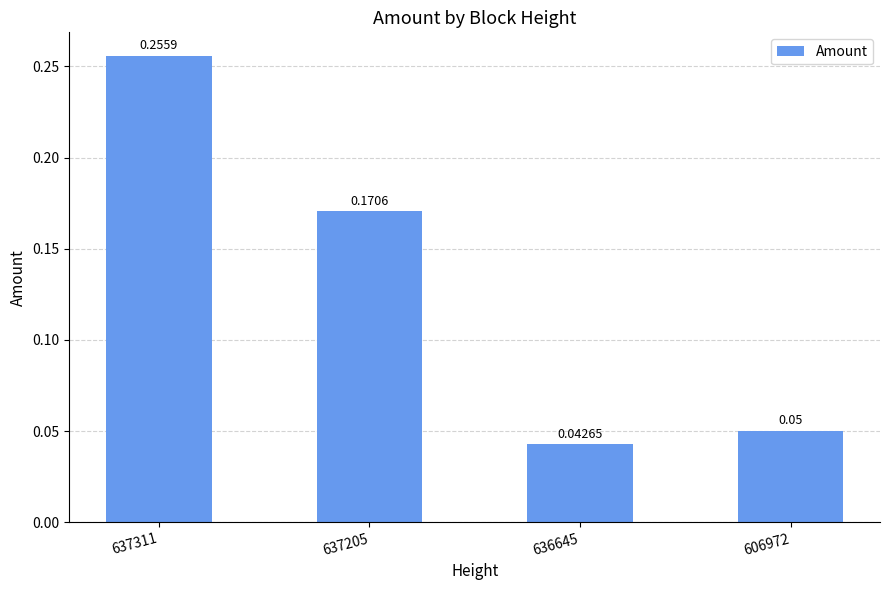

List the labels in order of value, largest first.

637311, 637205, 606972, 636645